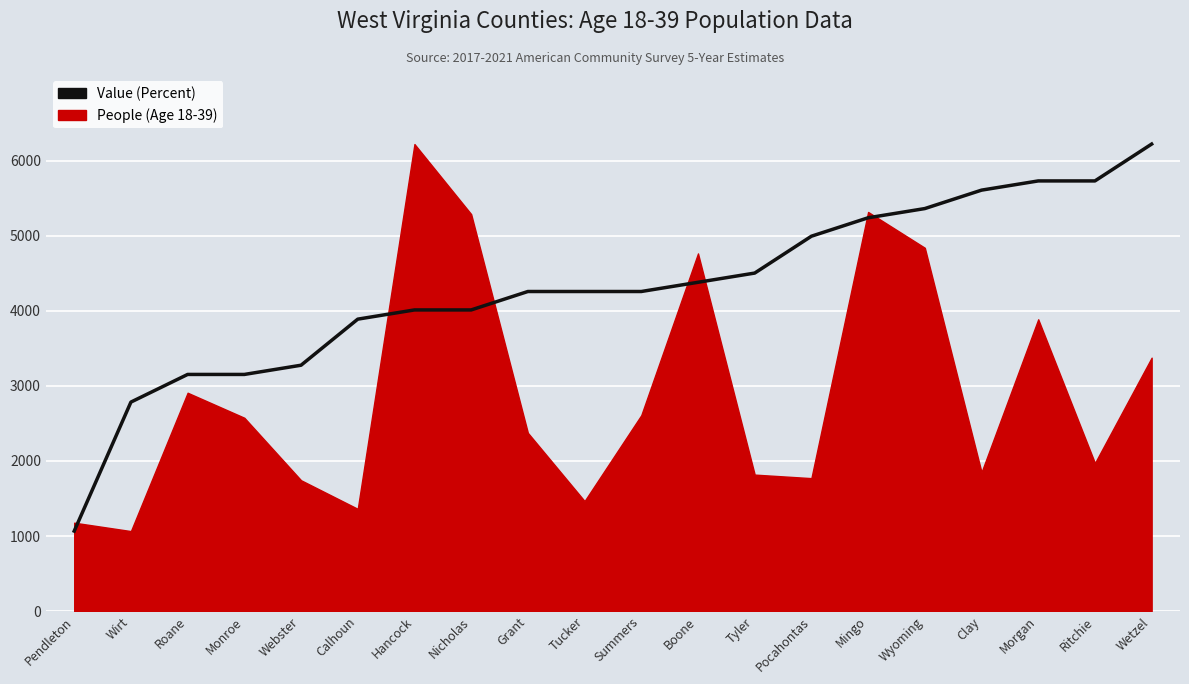

Does the chart display data point markers on the line(s)?

No